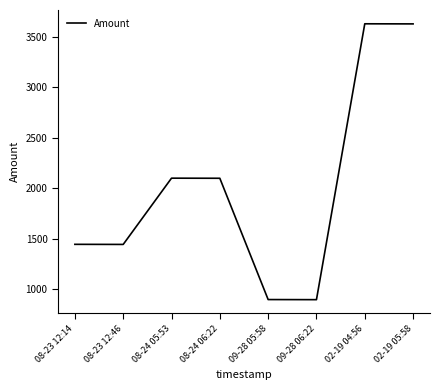

True or false: there are more than 0 points higher than both neighbors.

True